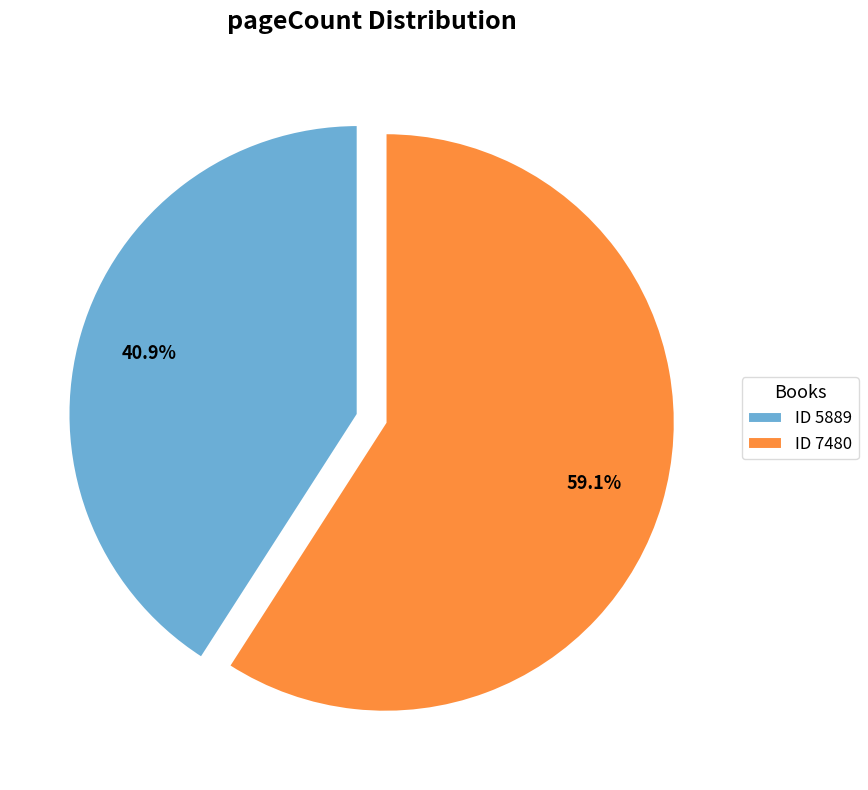

Rank the categories by value from lowest to highest.

ID 5889, ID 7480